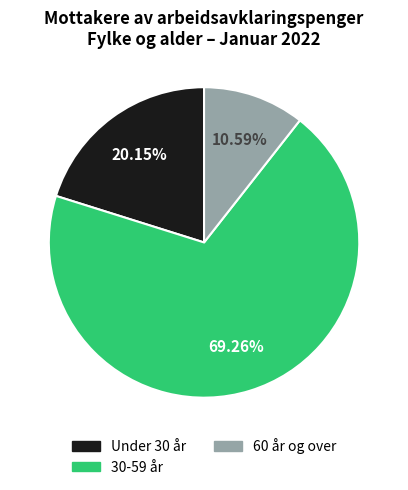

Is 30-59 år the majority of the pie?

Yes